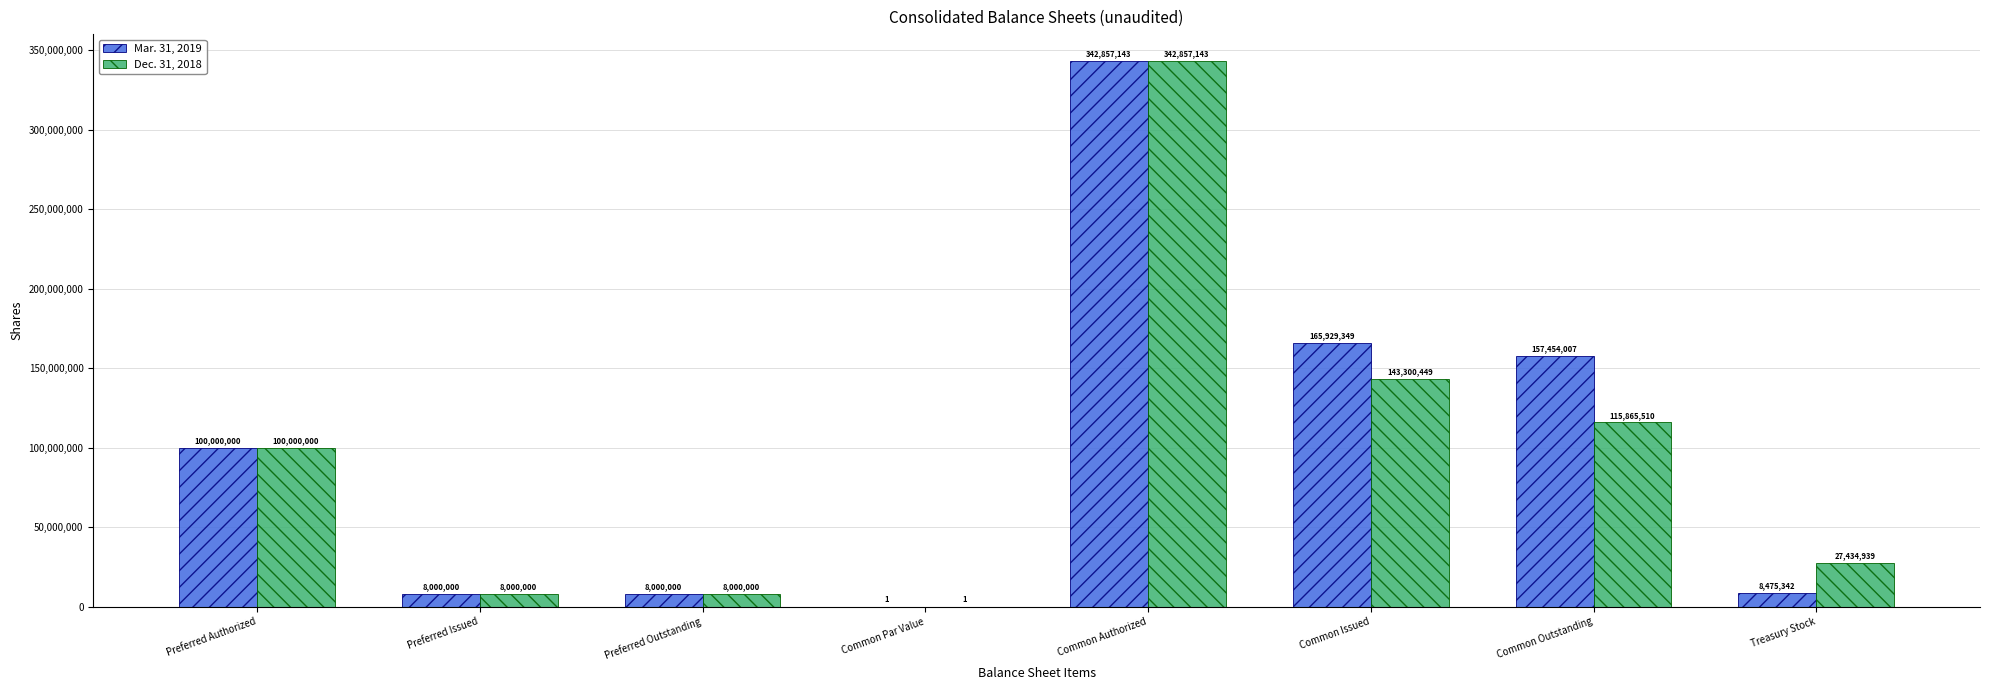

What is the sum of all Dec. 31, 2018 values?

745458042